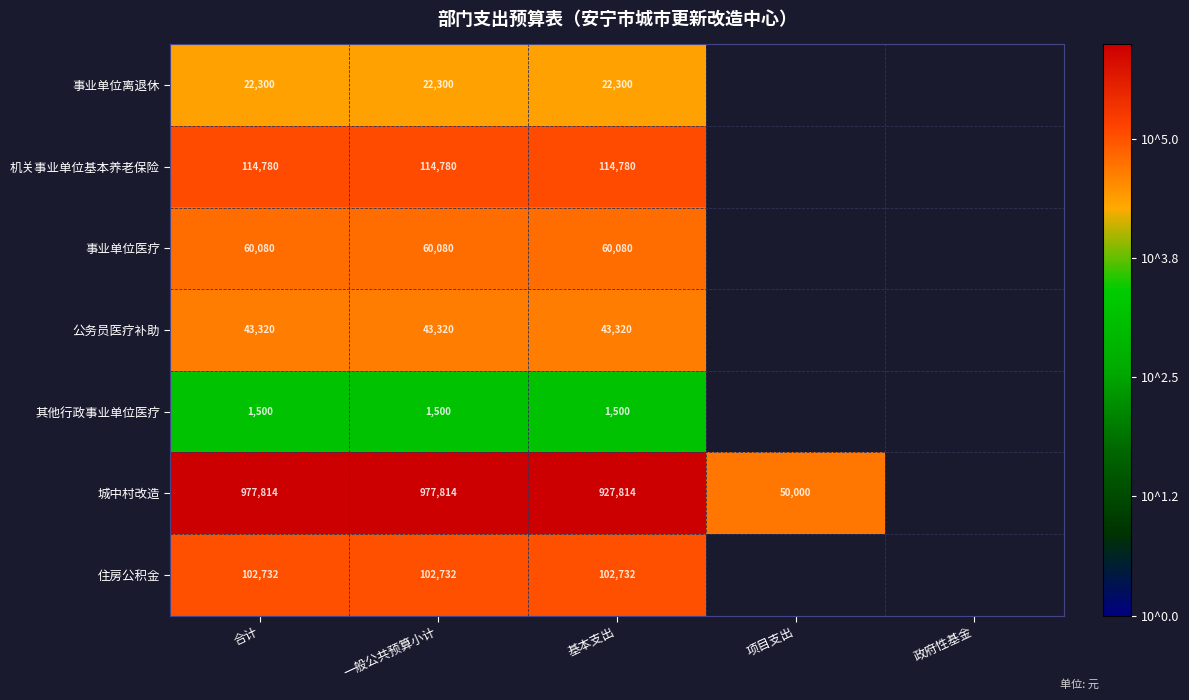

At how many categories does at least one series exceed 3?

4